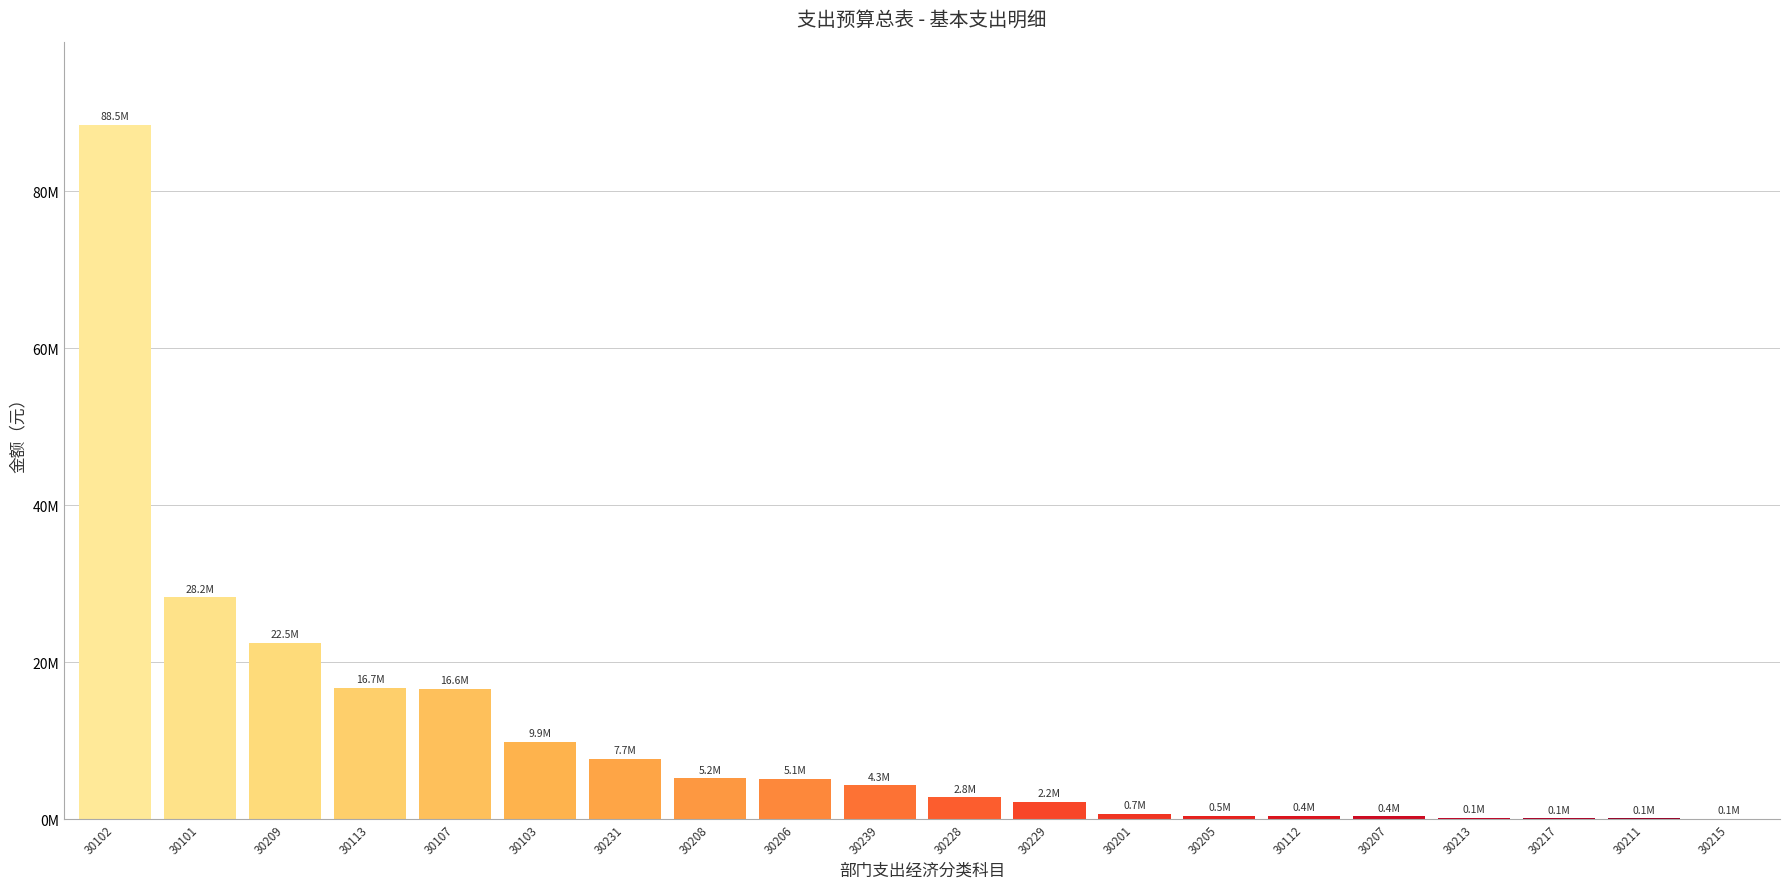

Are the bars horizontal?

No